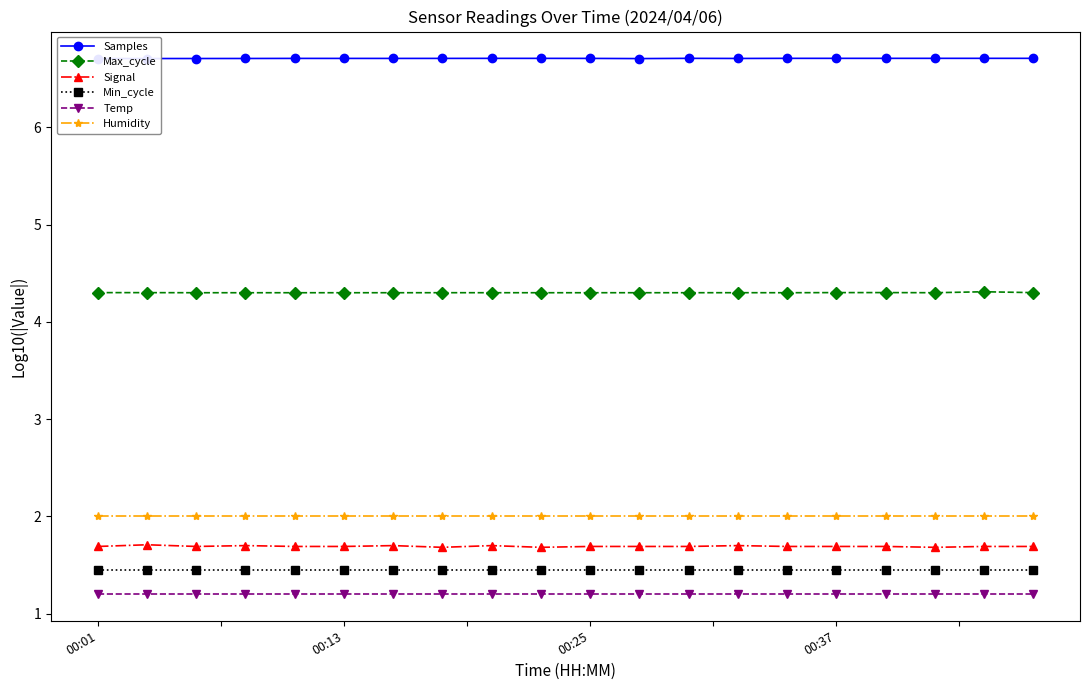

What is the greatest value displayed?

6.7